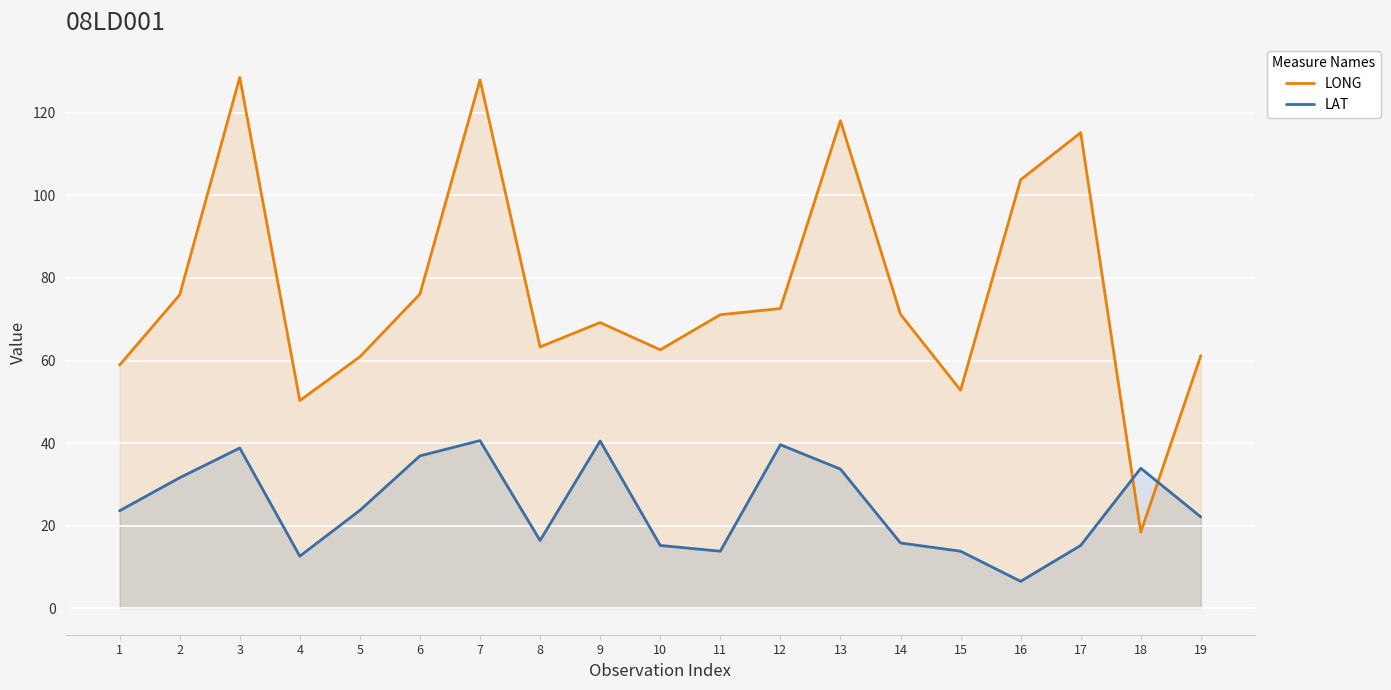

Where is LONG nearest to the value 73?

12